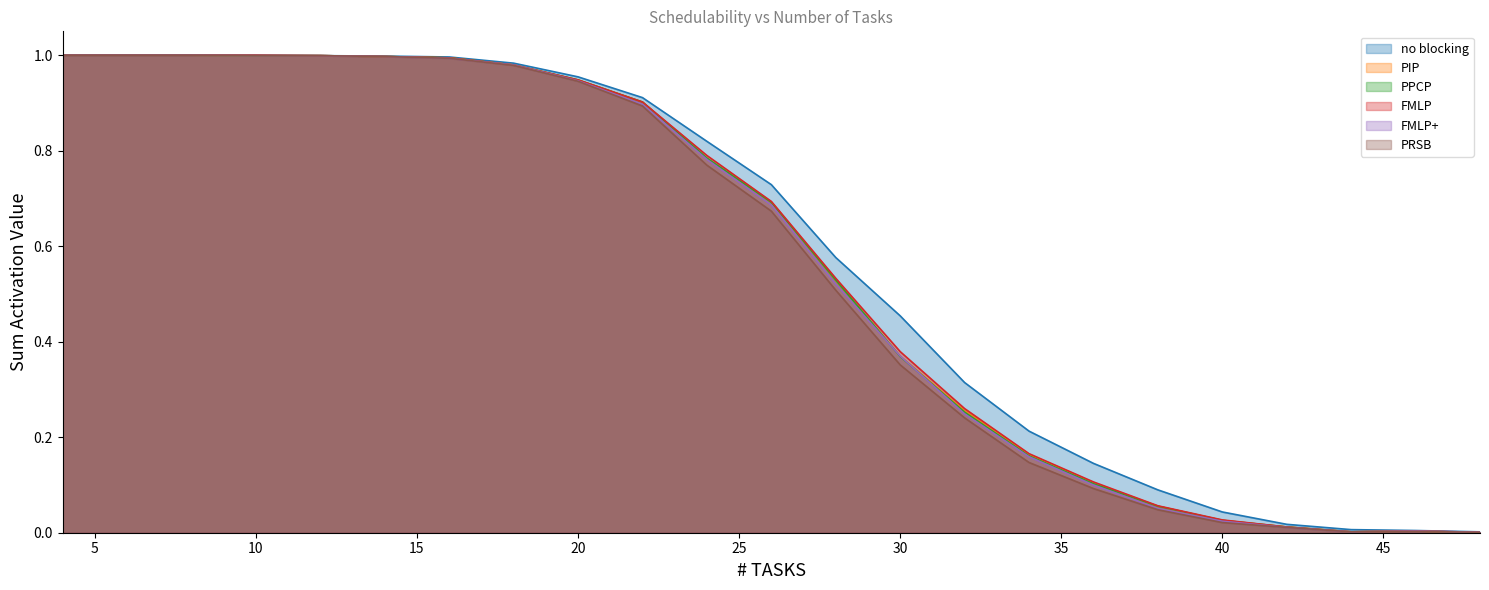

True or false: PIP has more than 0 interior local peaks.

True